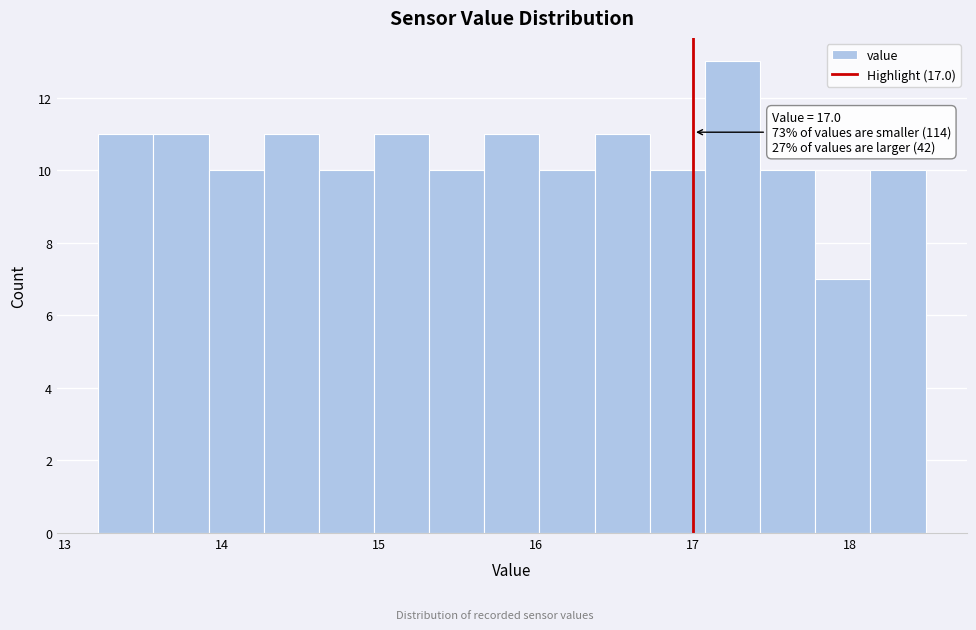

Around what value on the x-axis is the tallest bar? Give the approximate position of its centre, as read against the axis.

17.3